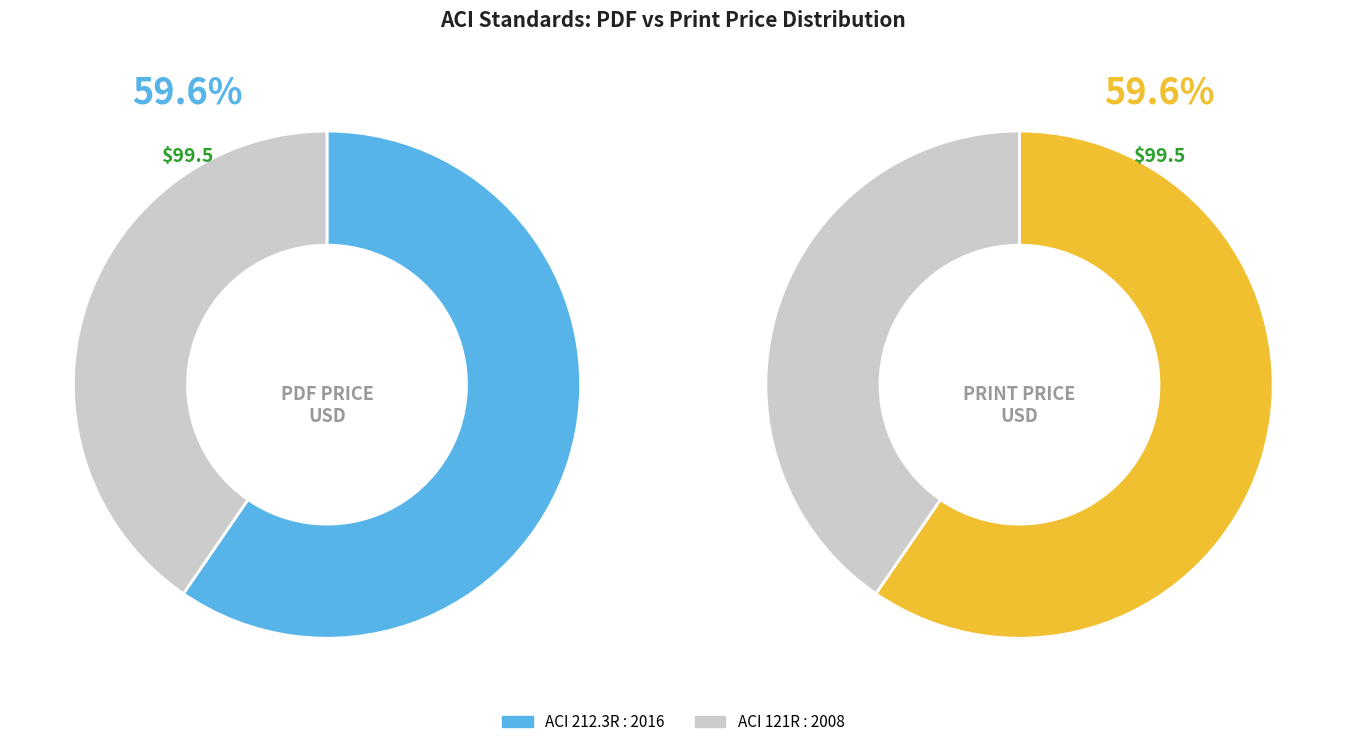

To the nearest percent, what percentage of the pie is ACI 121R : 2008?

40%